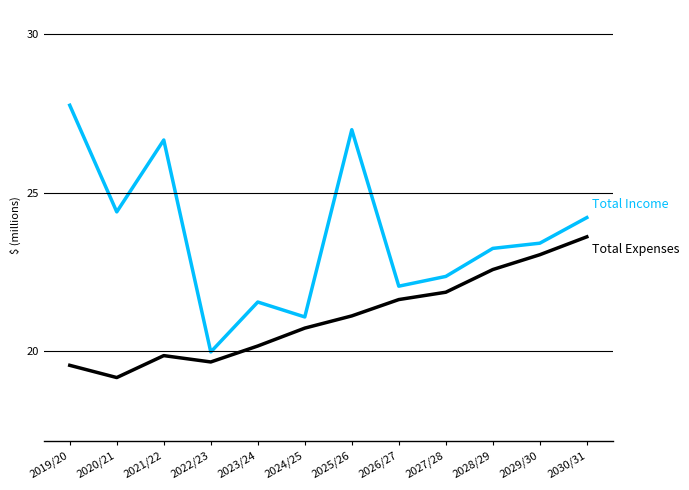

What position from the right is 2027/28?

4